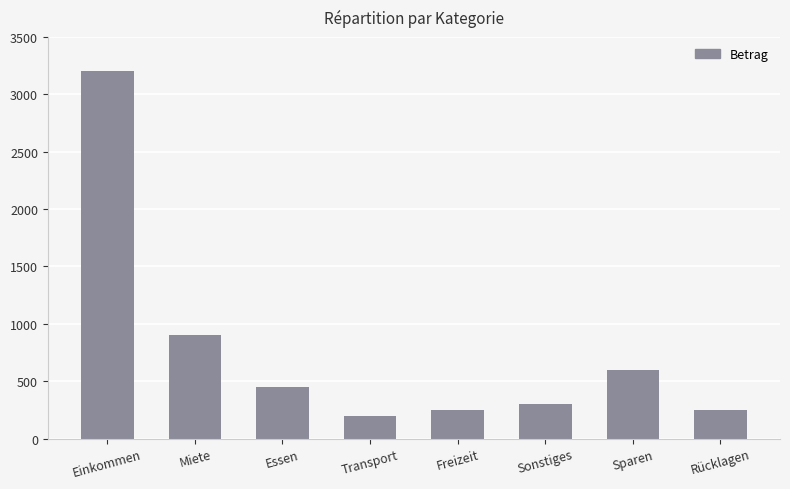

What is the minimum value shown in the chart?

200